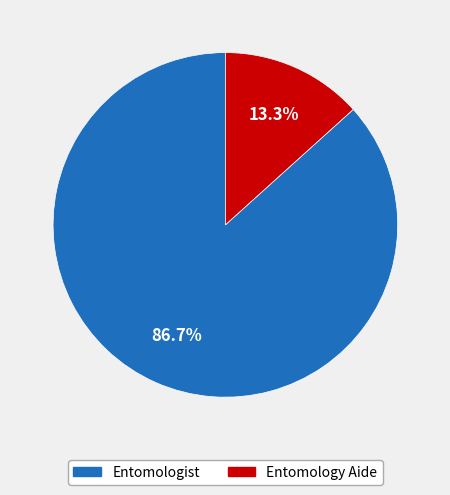

Which category has the smallest portion of the pie?

Entomology Aide